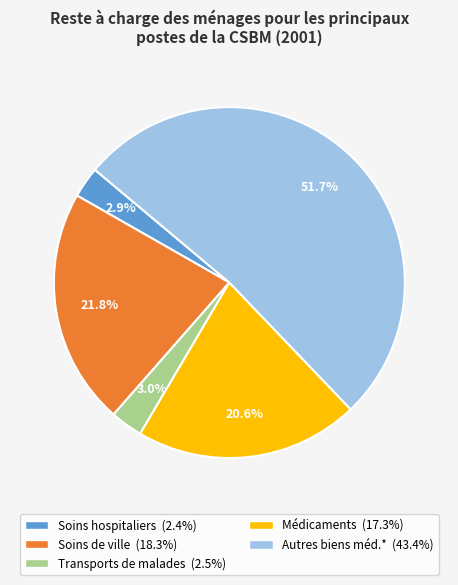

Which category accounts for the majority?

Autres biens méd.*